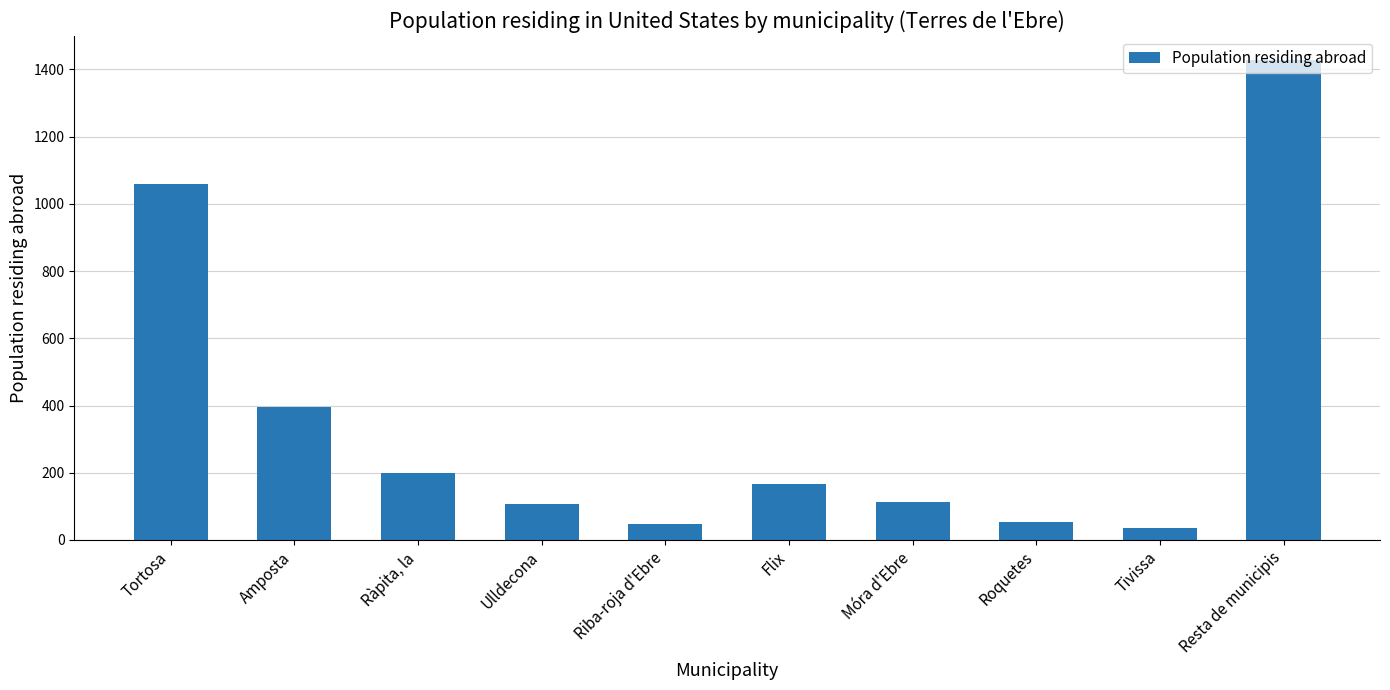

Is it true that the value at Resta de municipis is 2076?

False